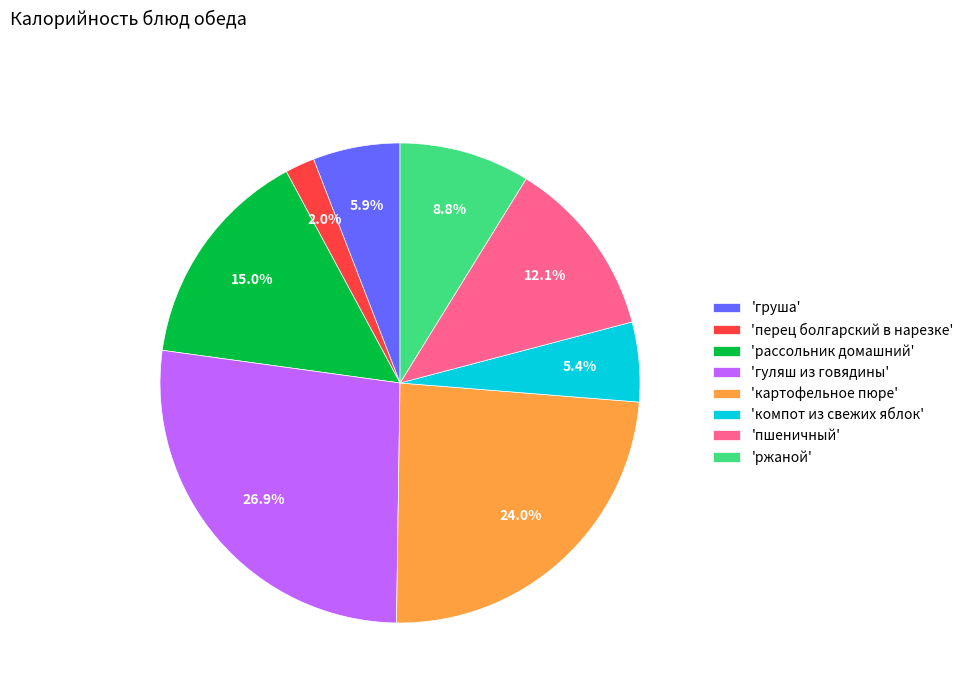

Is the sum of 'перец болгарский в нарезке' and 'ржаной' greater than half?

No